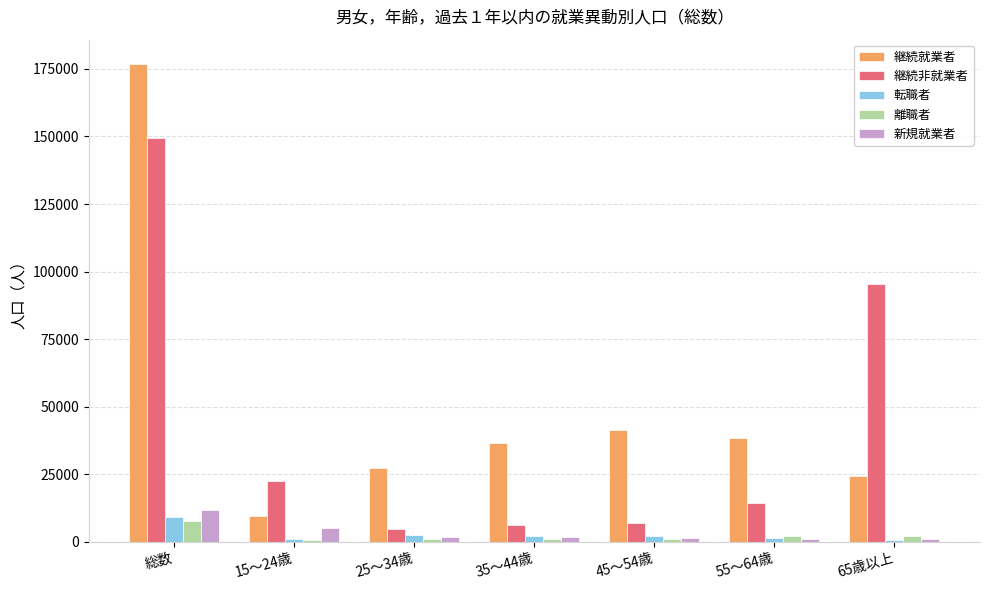

At which category is the sum across all series the highest?

総数